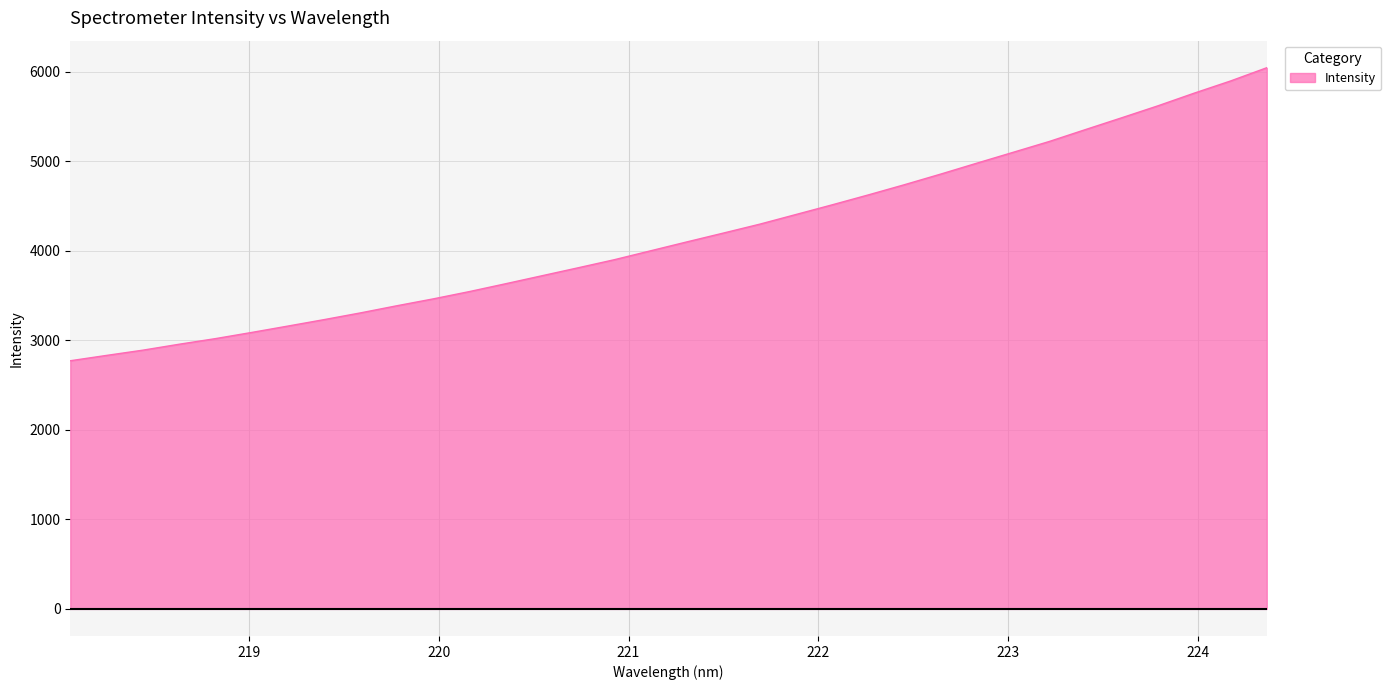

What is the maximum value shown in the chart?

6045.3